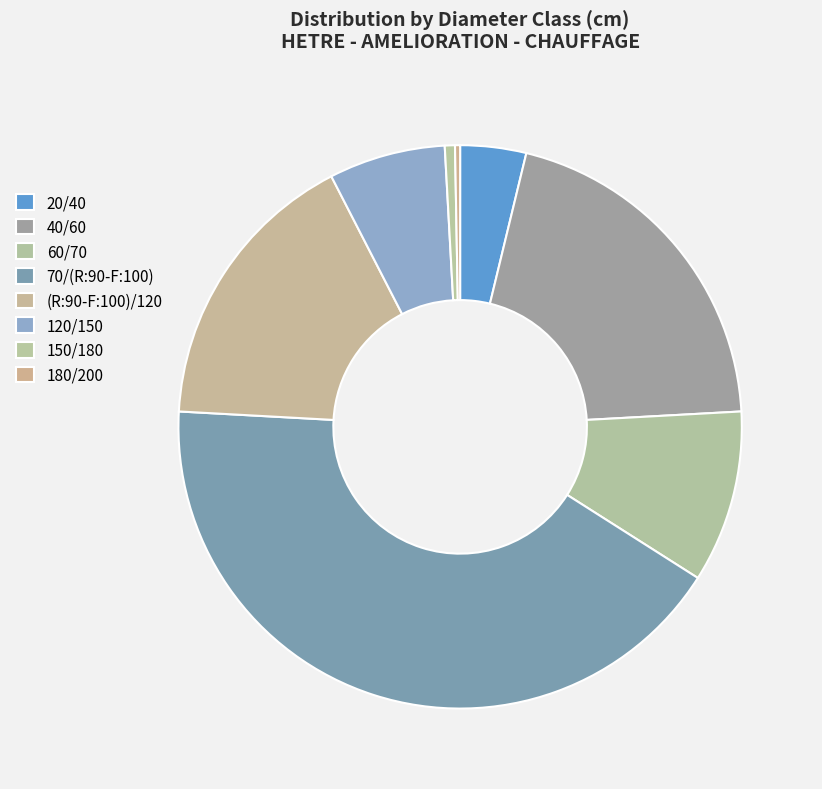

What percentage is the 150/180 slice, to the nearest percent?

1%